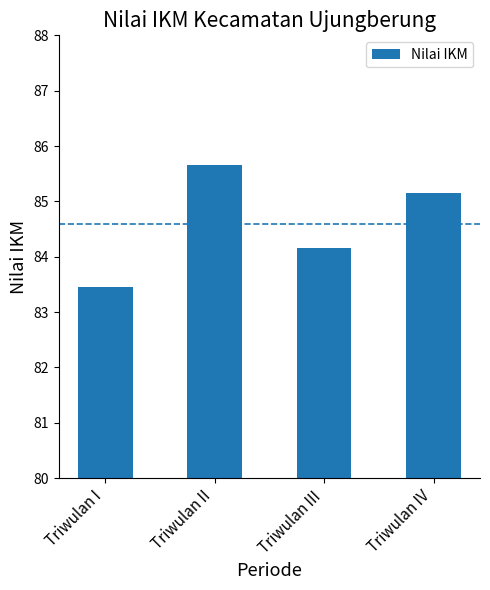

The value at Triwulan II is 28.7. True or false?

False